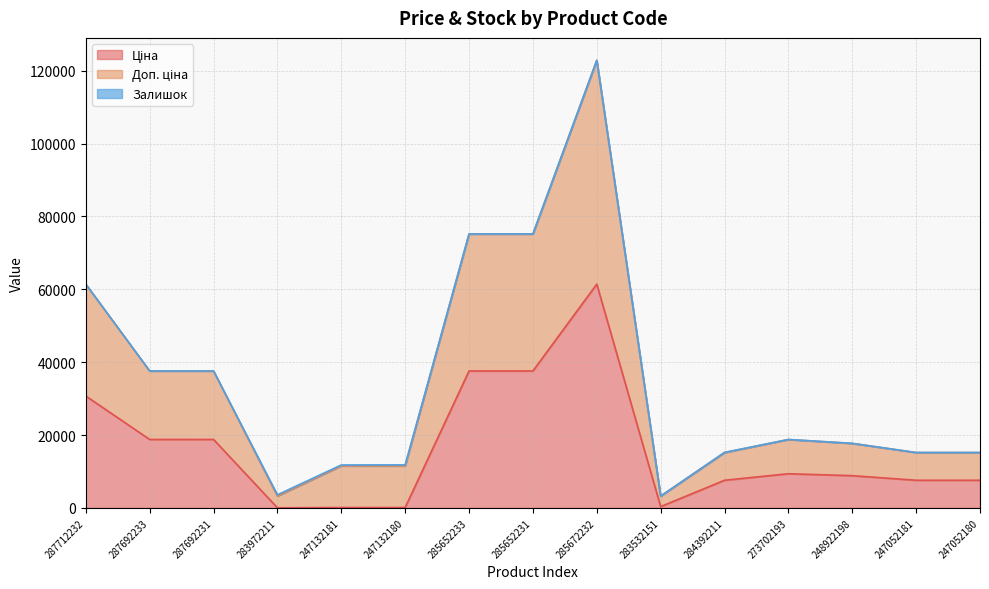

The Ціна series shows 7596.5 at 284392211. True or false?

True